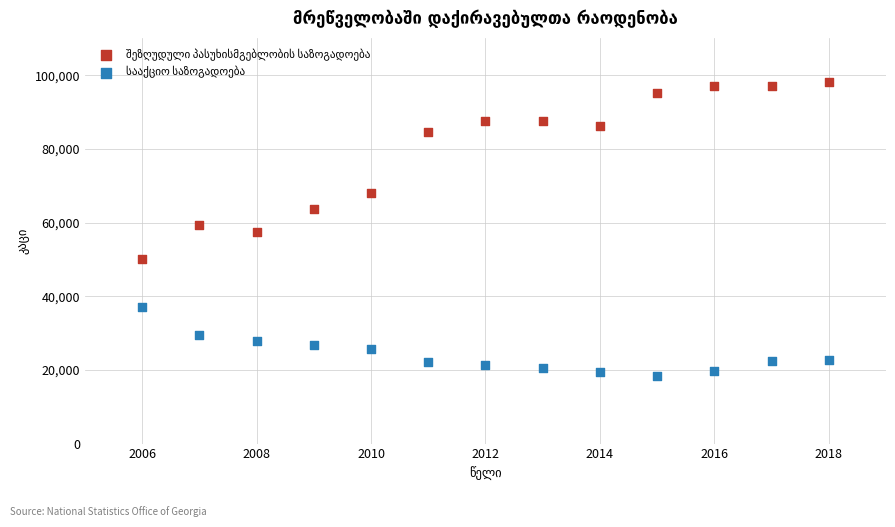

Across all data points, what is the range of Y values (max minus min)?

79711